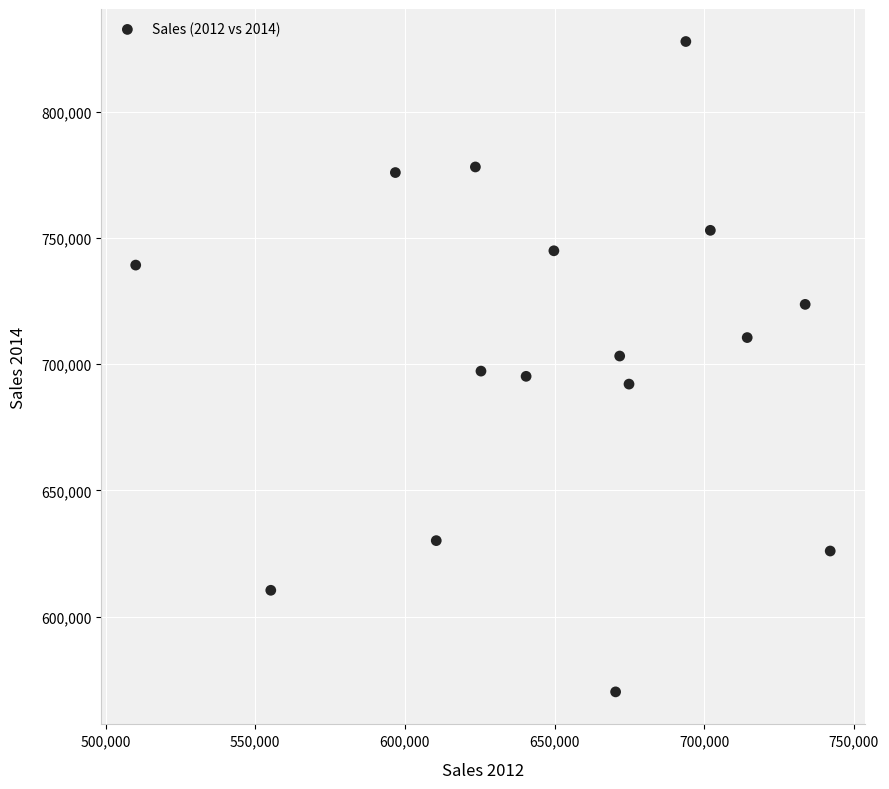

What is the range of X values (max minus min)?

231996